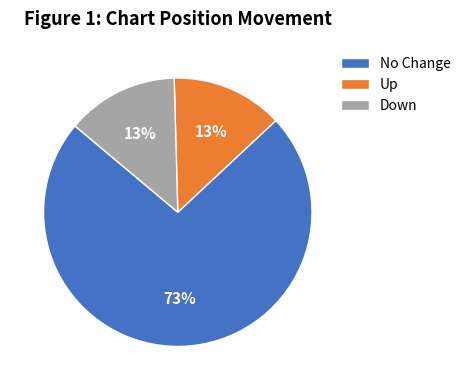

Between Up and No Change, which is larger?

No Change